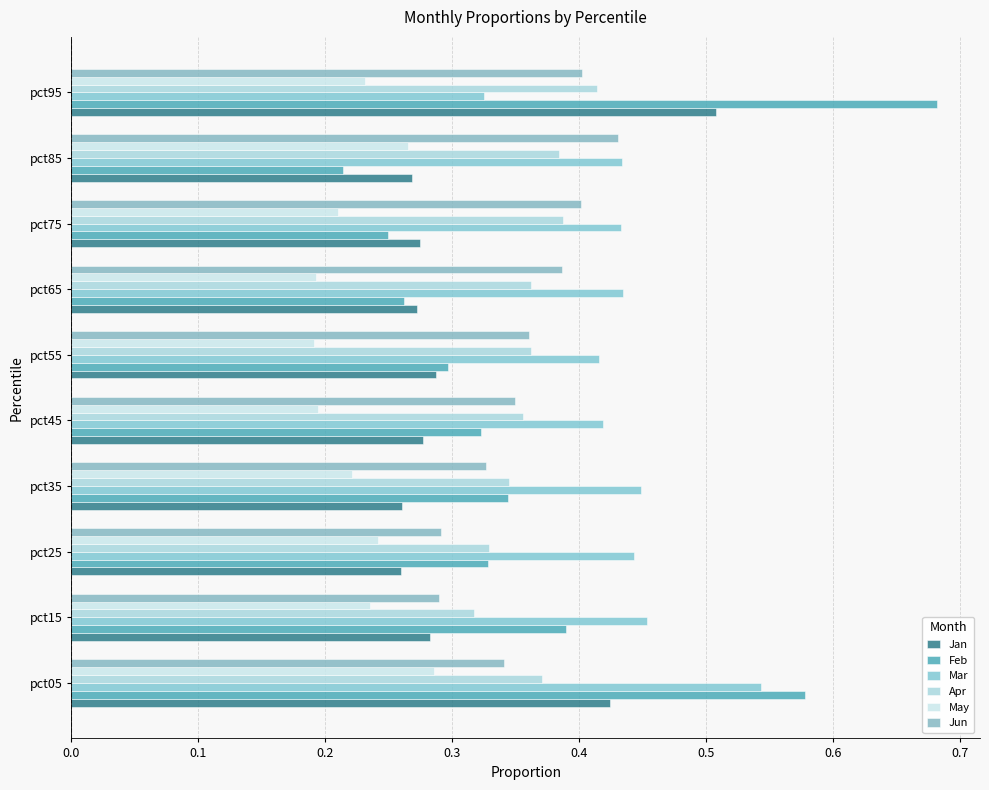

How many distinct data groups are displayed?

6